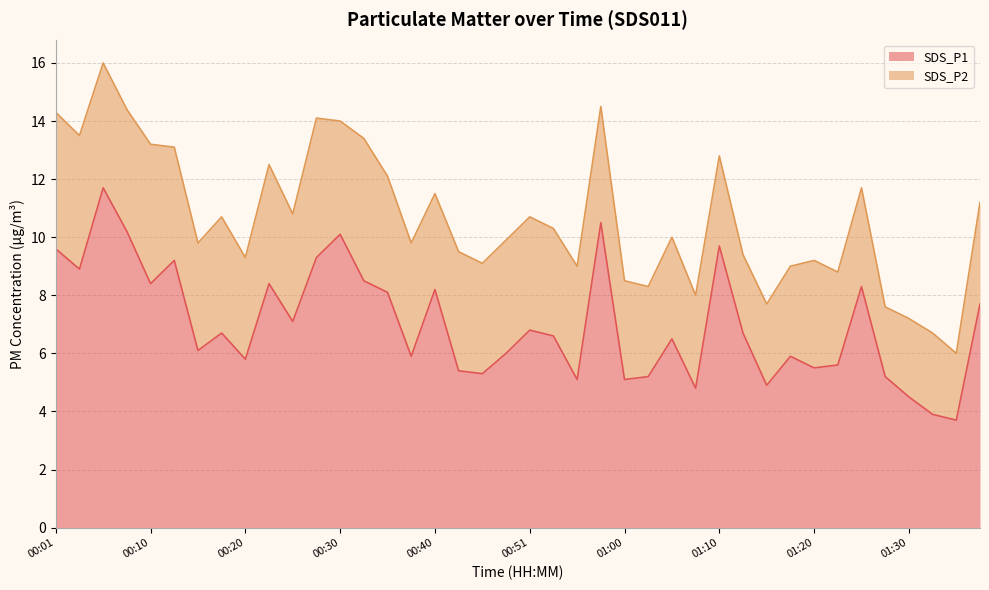

What is the minimum value shown in the chart?

3.7